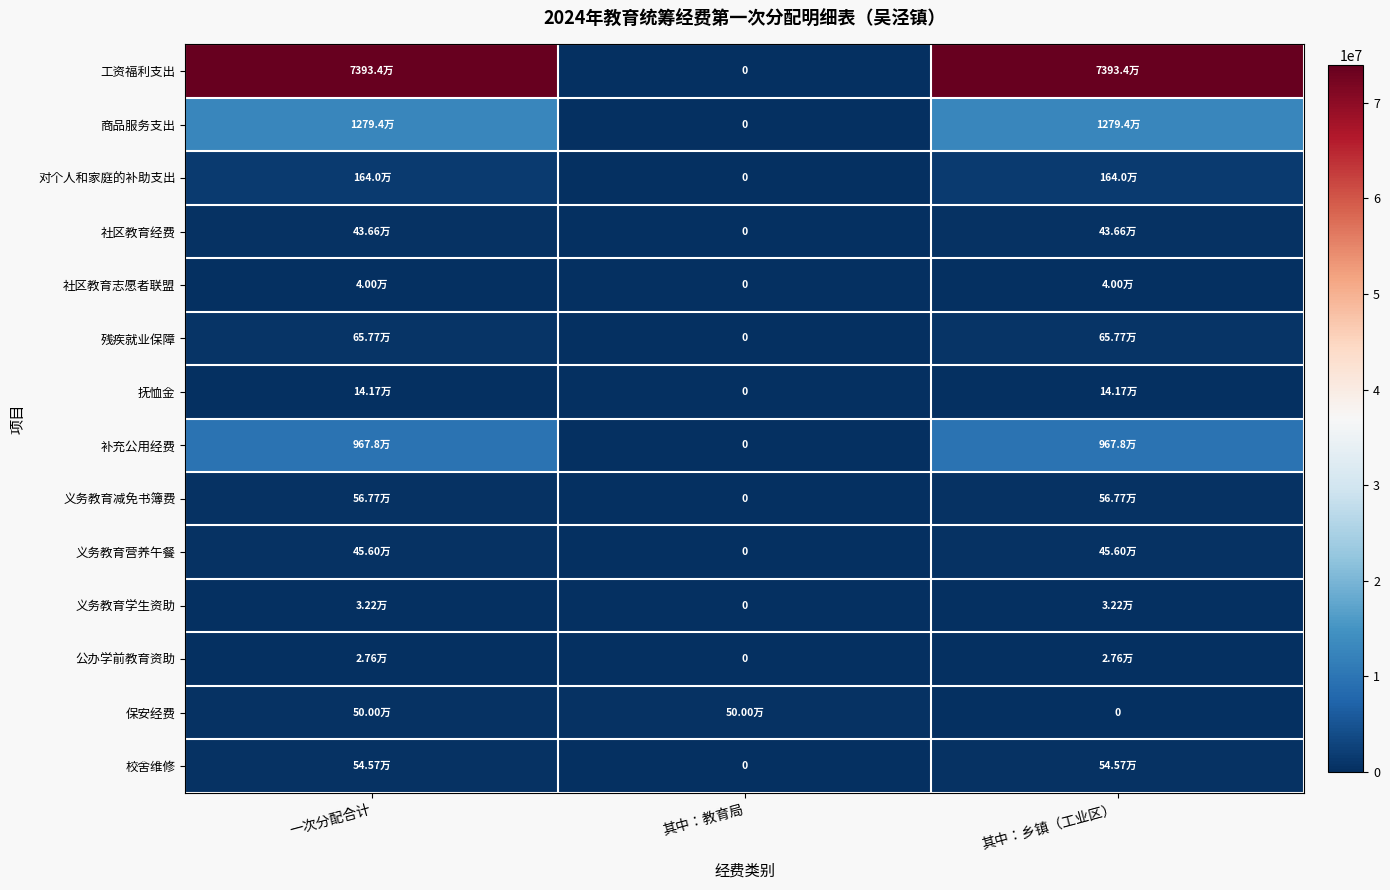

What is the spread (max minus min) of values at 其中：教育局?

500000.0